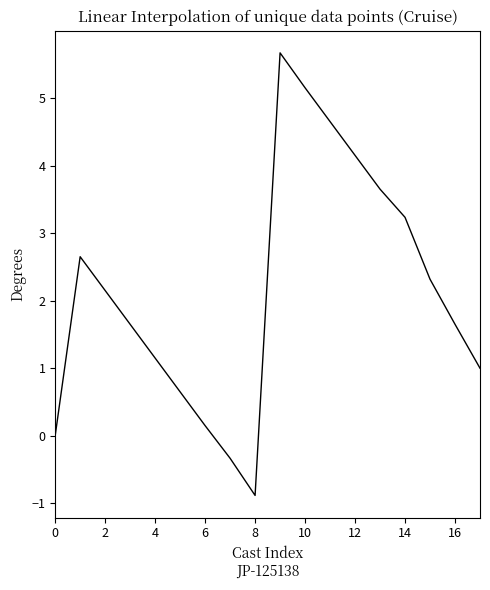

What is the minimum value shown in the chart?

-0.9